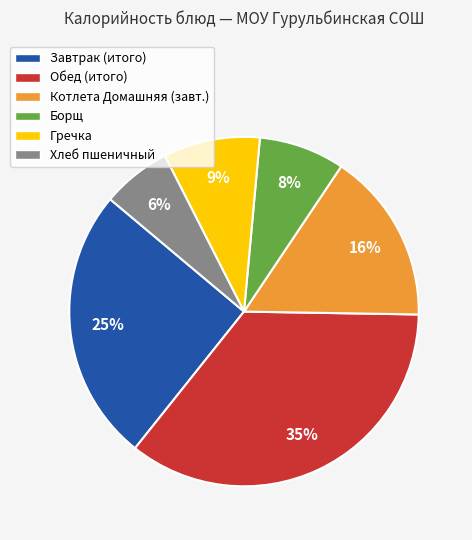

Approximately how many times larger is the value at Гречка compared to Котлета Домашняя (завт.)?

0.6